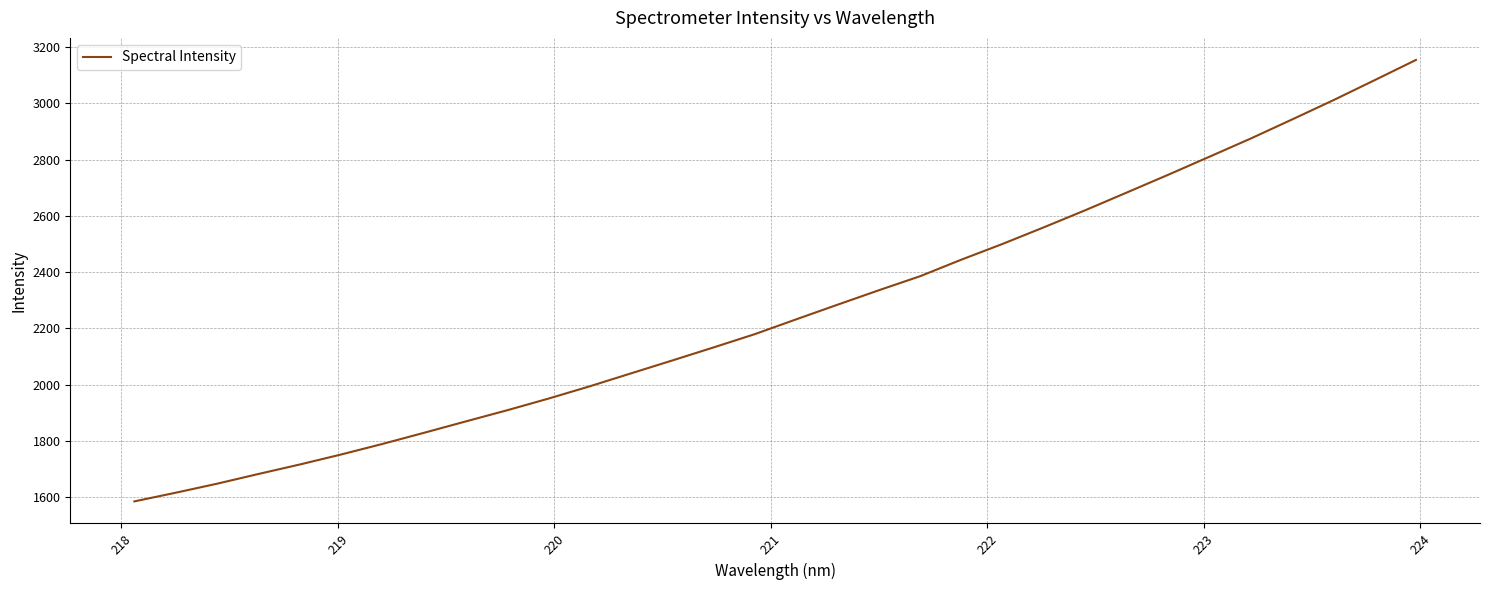

Does the chart have visible grid lines?

Yes